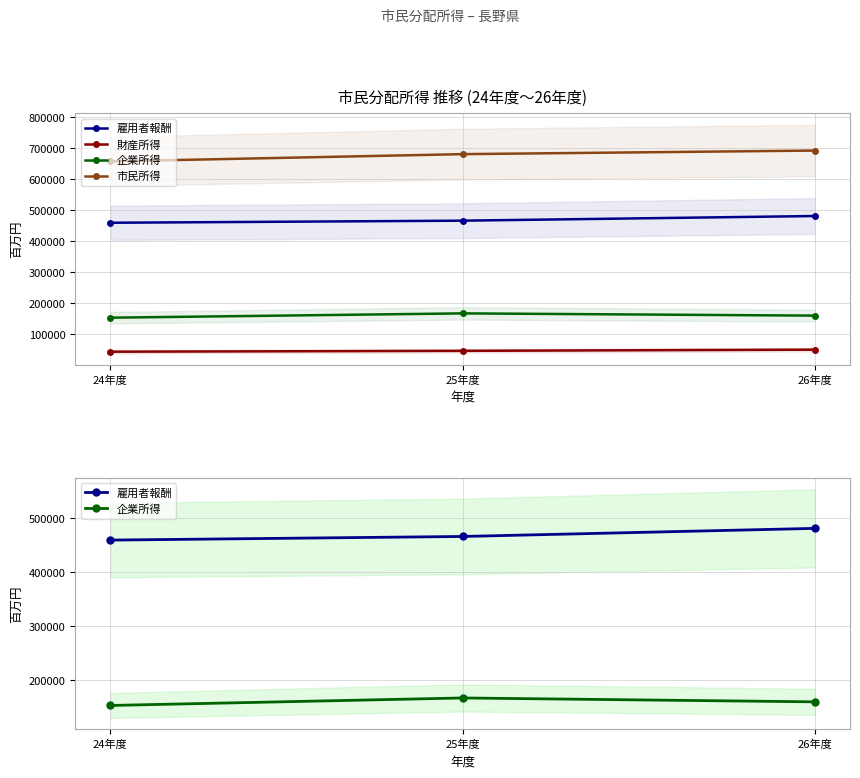

Reading right to left, transcribe all the data shown in this chart.

雇用者報酬: 481320	466341	459637
財産所得: 50646	46856	44052
企業所得: 160349	167563	153678
市民所得: 692314	680759	657367